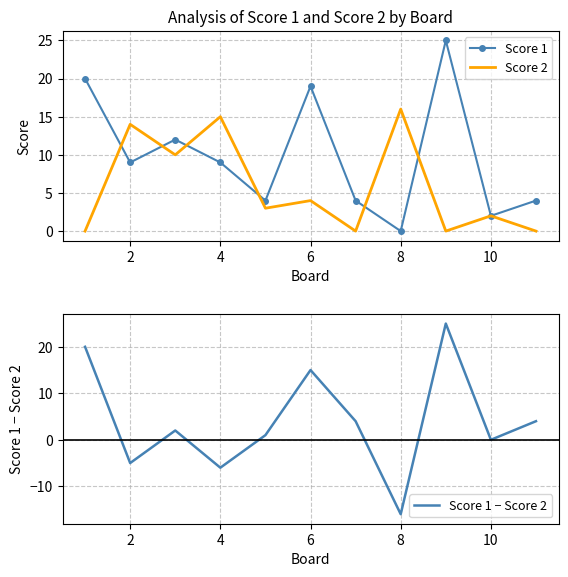

How many data points in Score 1 − Score 2 are above 2?

5